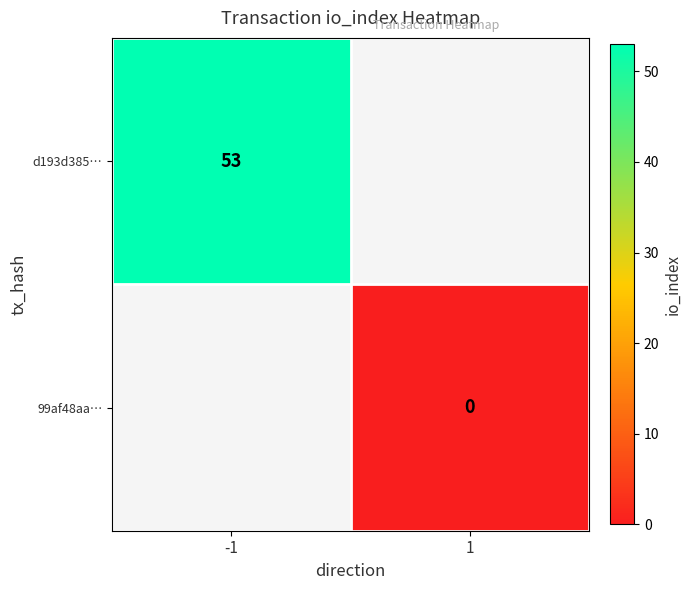

Is it true that d193d385… equals 26 at -1?

False